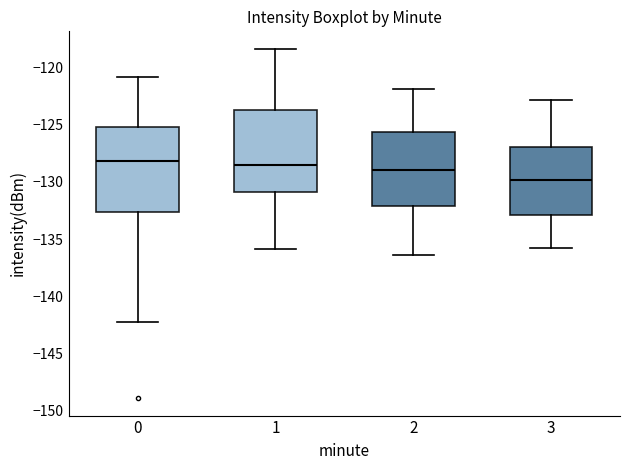

Where does the median line of the box at x = 0 sit on the y-axis? The values are not printed on the chart, so give them approximately, as read against the axis.

-128.0